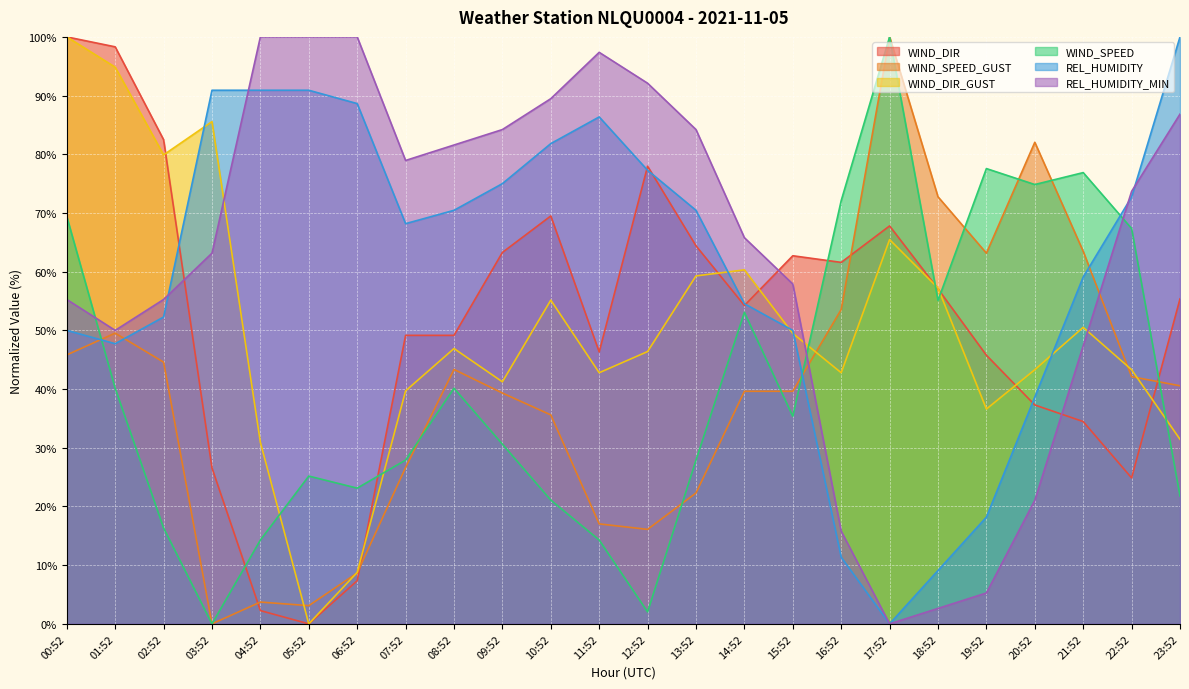

True or false: REL_HUMIDITY and REL_HUMIDITY_MIN cross at least once.

True